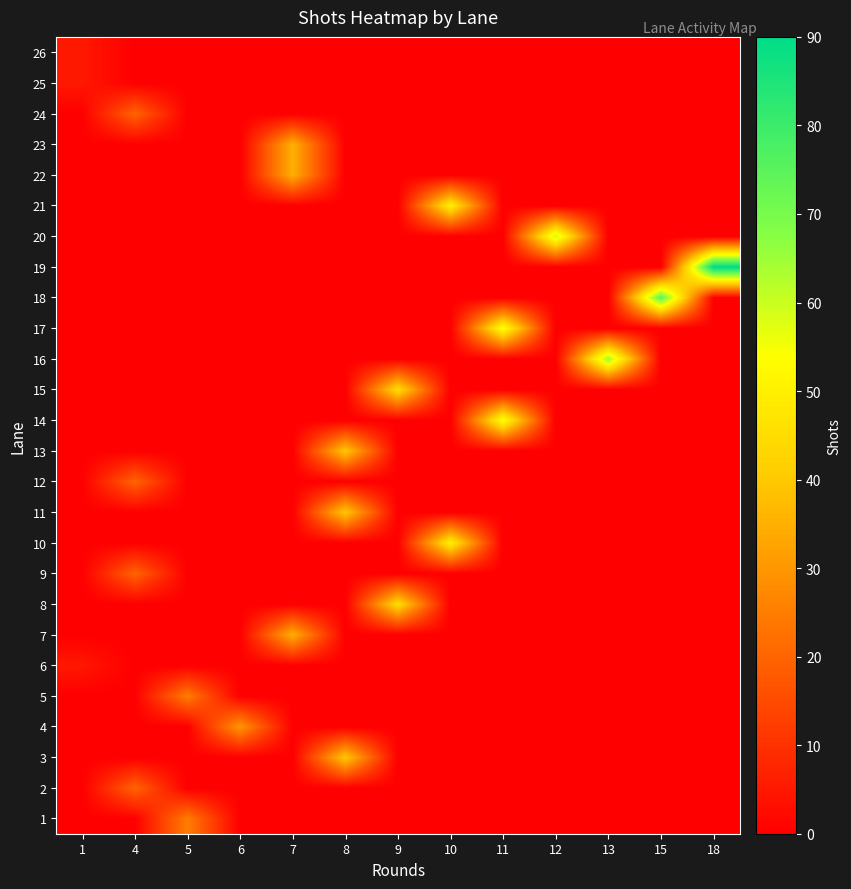

Which category has the highest value across all series?

18